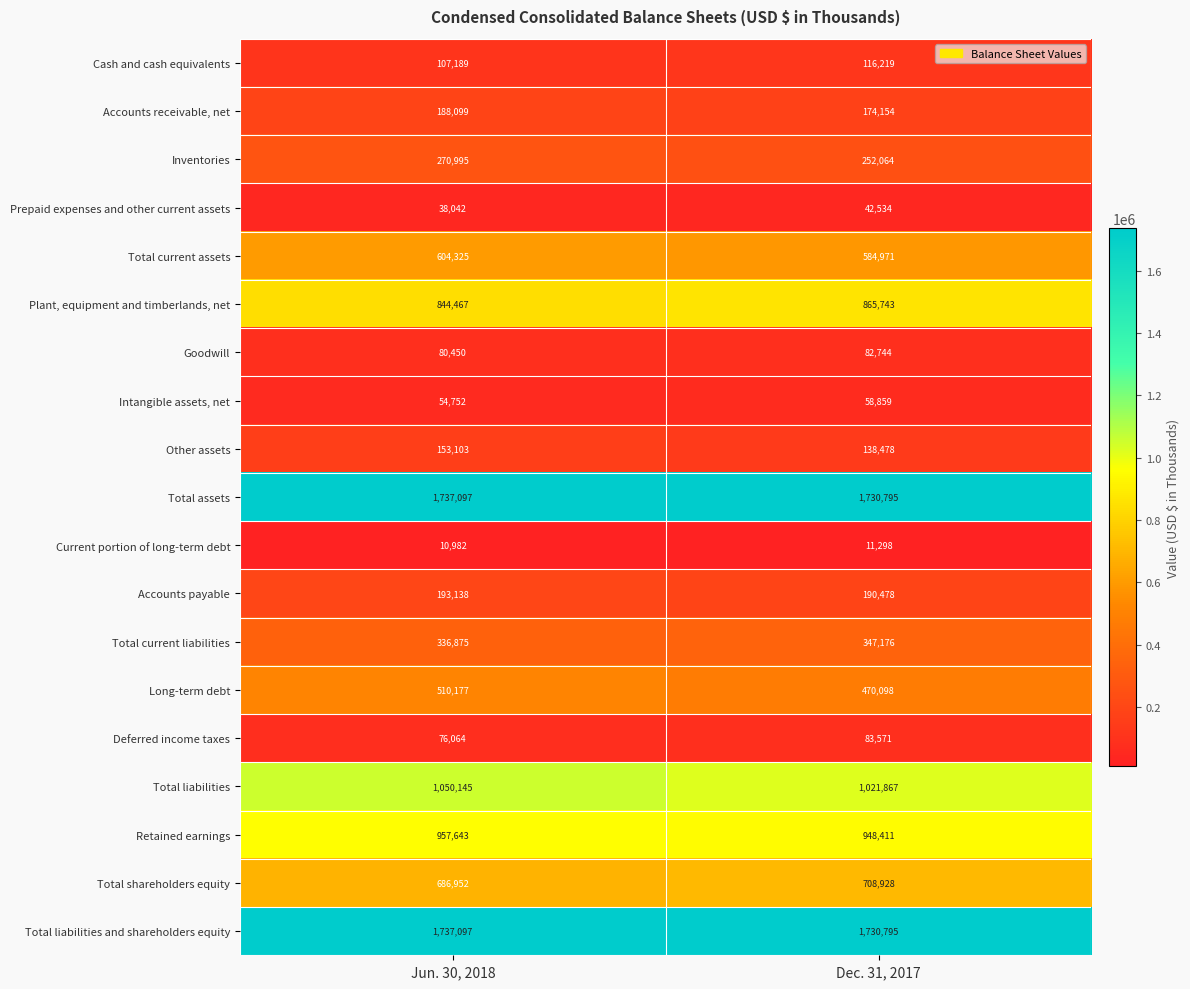

At which category does the chart reach its peak across all series?

Jun. 30, 2018